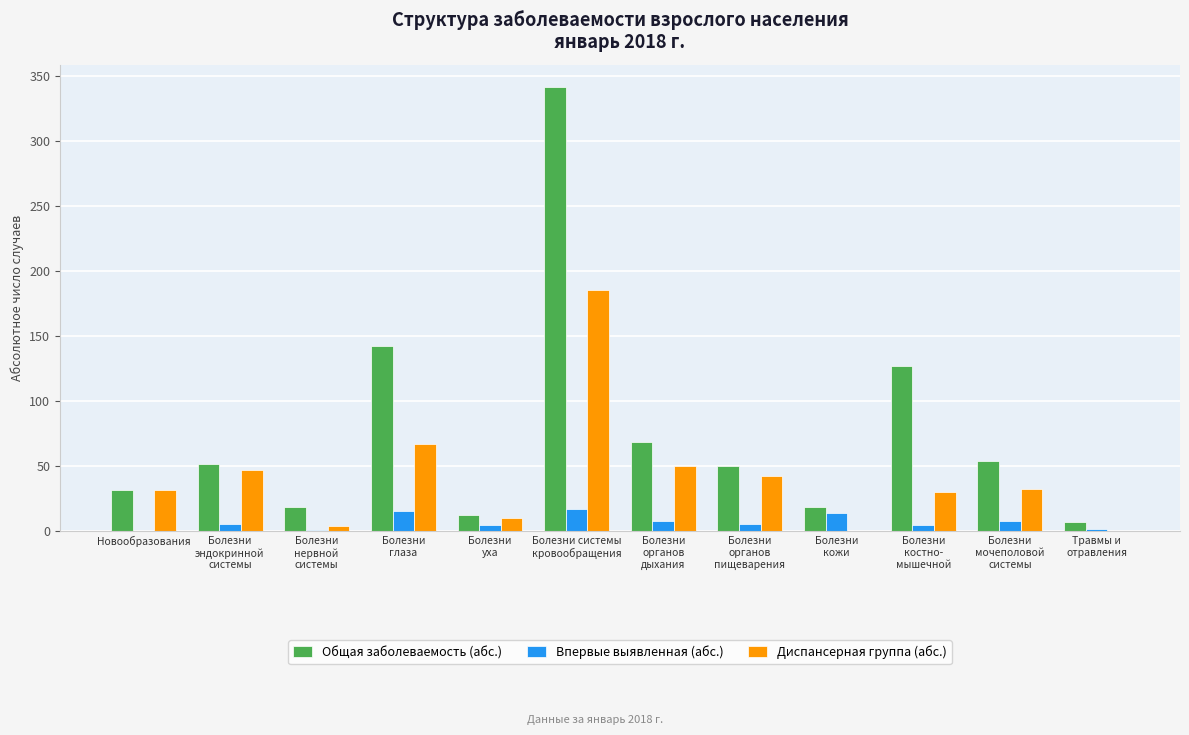

Count the number of data series in this chart.

3